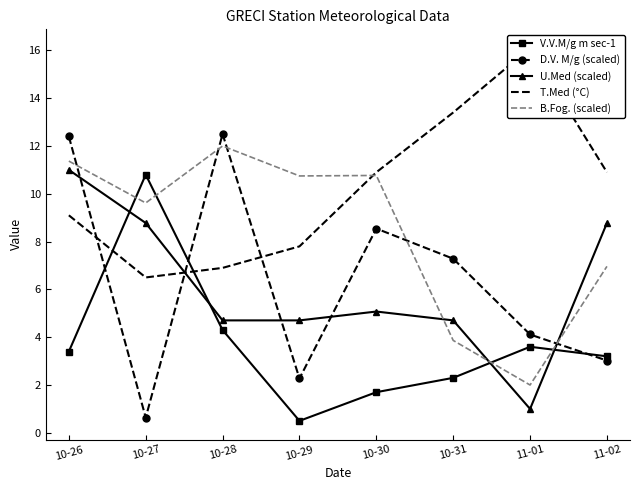

What is the total value across all series at 10-31?

31.6